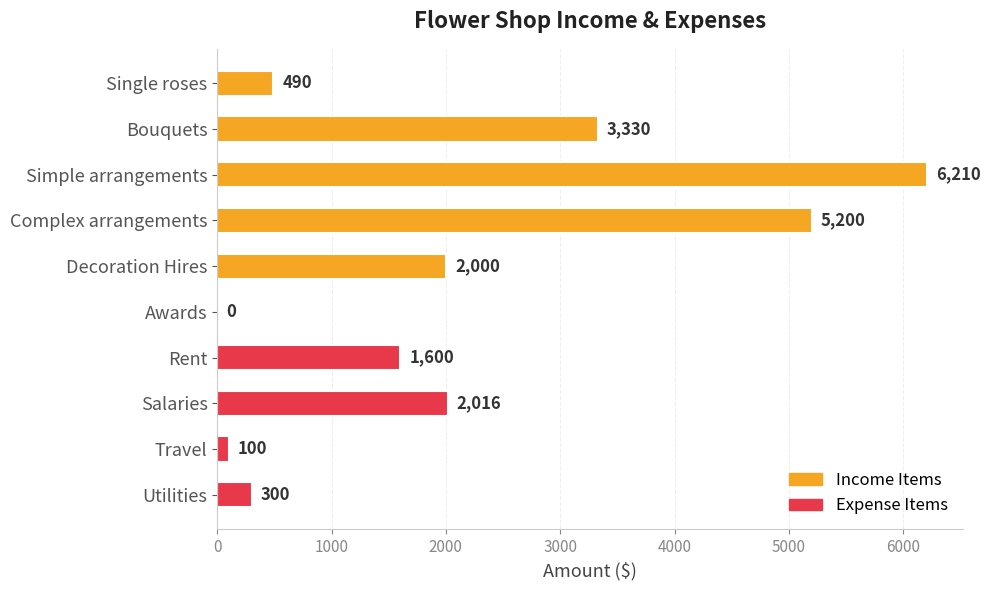

Is it true that the value at Utilities is 300?

True